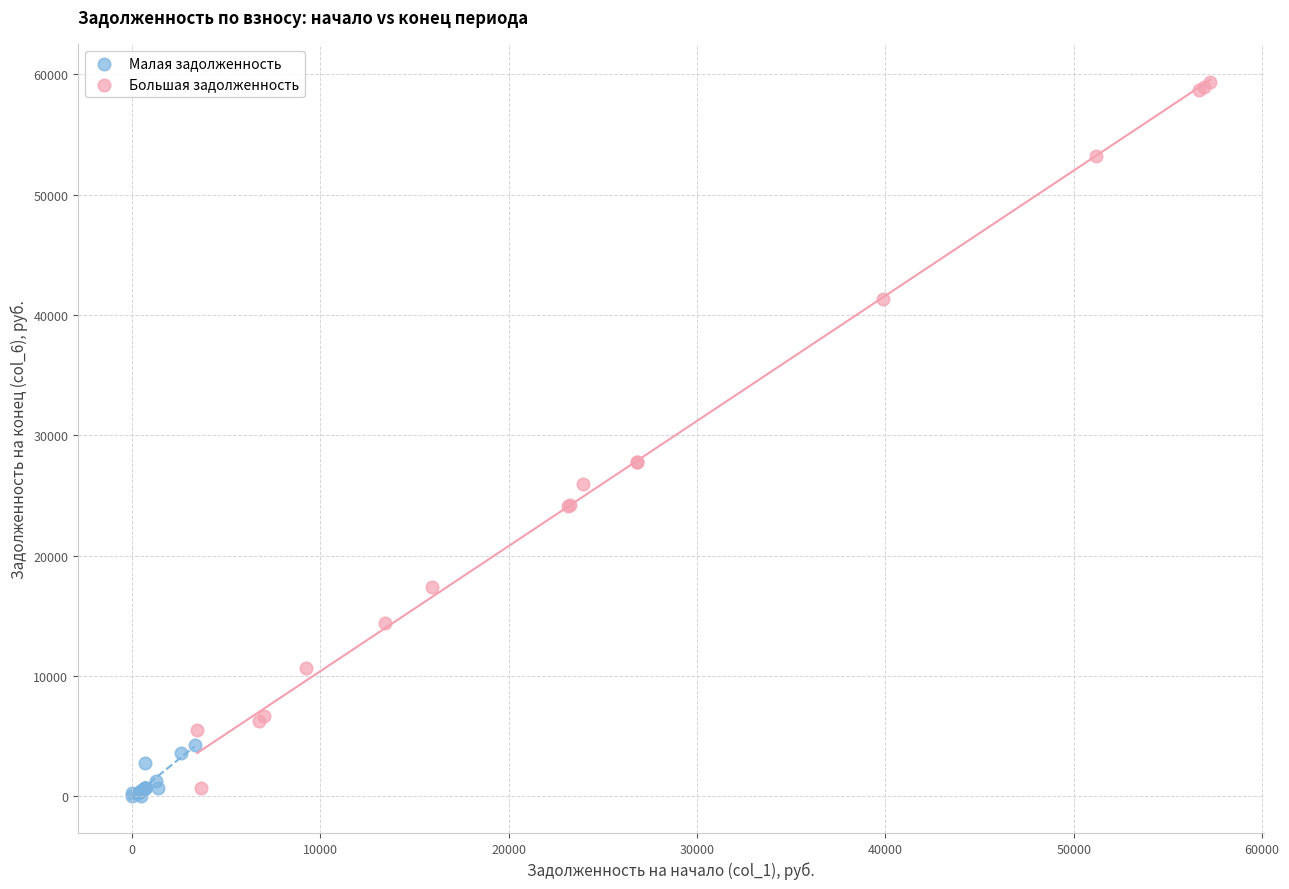

Which series reaches the maximum Y coordinate?

Большая задолженность